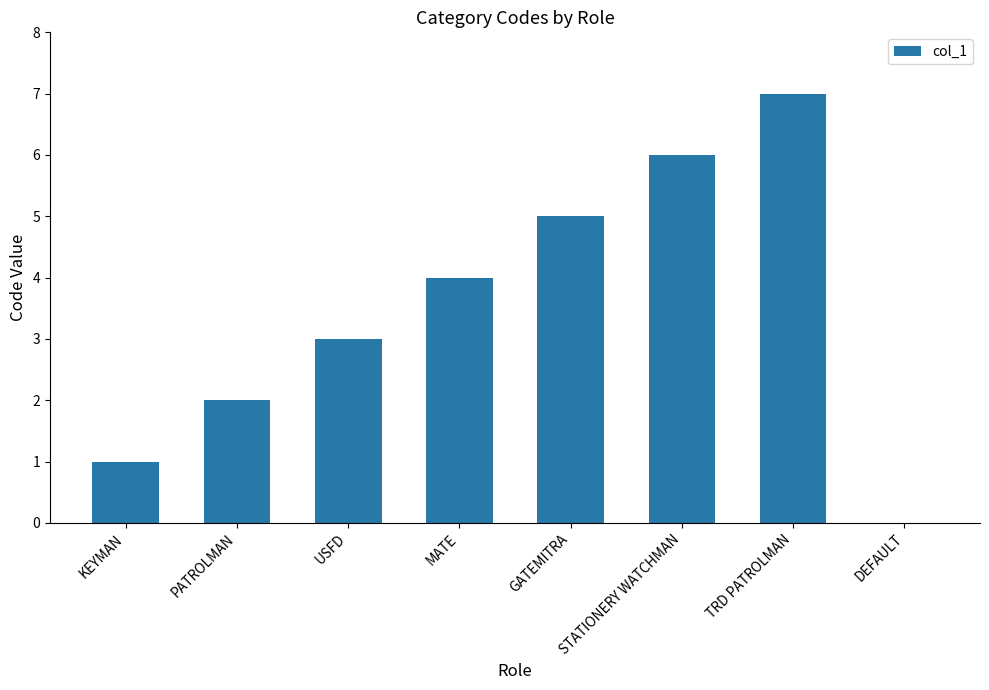

What value does the data have at MATE?

4